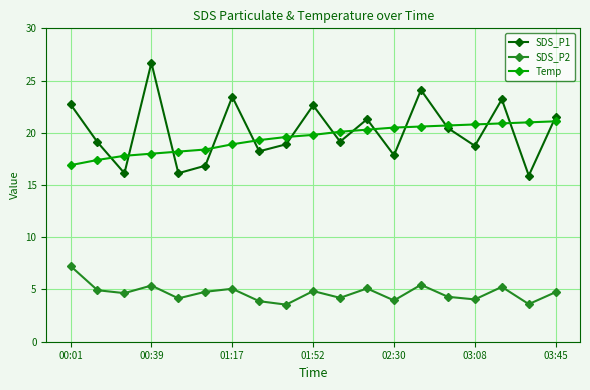

True or false: SDS_P2 and SDS_P1 intersect in this chart.

False